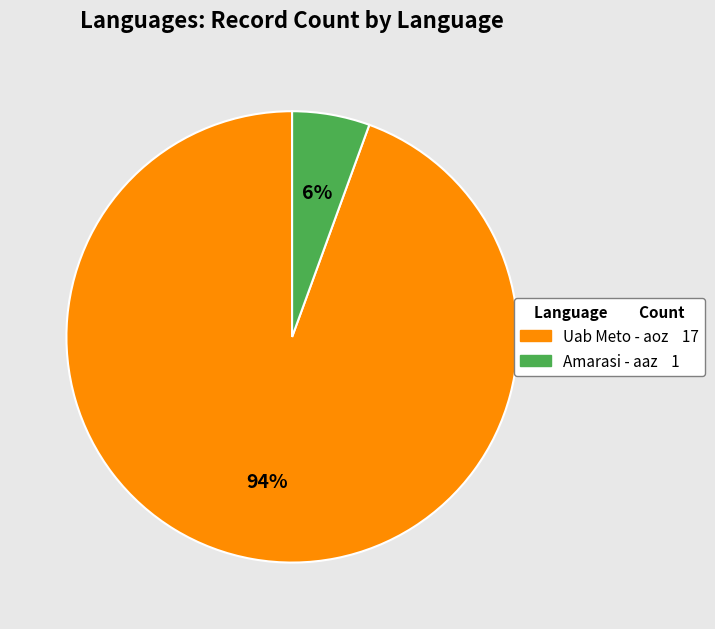

Which has a higher value, Uab Meto - aoz or Amarasi - aaz?

Uab Meto - aoz